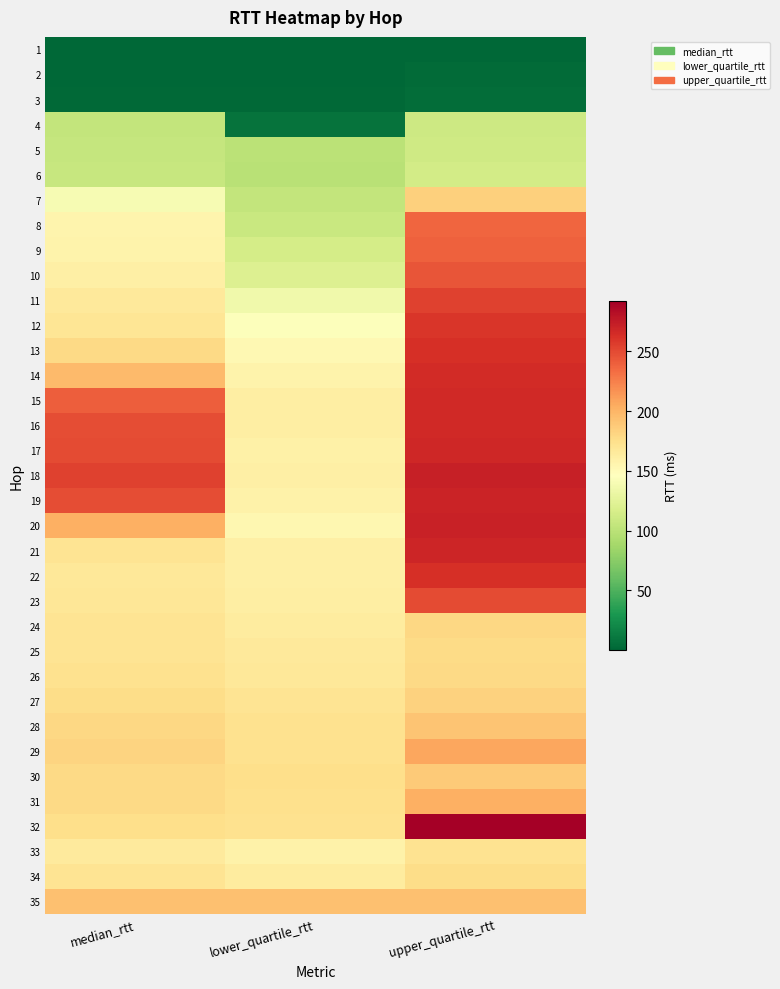

Reading left to right, transcribe all the data shown in this chart.

1: median_rtt=0.4	lower_quartile_rtt=0.3	upper_quartile_rtt=0.6
2: median_rtt=1.0	lower_quartile_rtt=0.4	upper_quartile_rtt=3.2
3: median_rtt=2.6	lower_quartile_rtt=1.7	upper_quartile_rtt=4.5
4: median_rtt=104.7	lower_quartile_rtt=8.1	upper_quartile_rtt=110.4
5: median_rtt=105.2	lower_quartile_rtt=99.5	upper_quartile_rtt=110.9
6: median_rtt=106.7	lower_quartile_rtt=98.6	upper_quartile_rtt=113.7
7: median_rtt=140.1	lower_quartile_rtt=104.1	upper_quartile_rtt=183.9
8: median_rtt=155.5	lower_quartile_rtt=108.4	upper_quartile_rtt=236.4
9: median_rtt=157.4	lower_quartile_rtt=115.3	upper_quartile_rtt=239.5
10: median_rtt=160.8	lower_quartile_rtt=120.3	upper_quartile_rtt=245.2
11: median_rtt=166.1	lower_quartile_rtt=135.5	upper_quartile_rtt=254.4
12: median_rtt=169.2	lower_quartile_rtt=144.8	upper_quartile_rtt=259.7
13: median_rtt=178.4	lower_quartile_rtt=152.5	upper_quartile_rtt=262.5
14: median_rtt=197.1	lower_quartile_rtt=156.5	upper_quartile_rtt=265.0
15: median_rtt=240.4	lower_quartile_rtt=161.4	upper_quartile_rtt=266.0
16: median_rtt=248.1	lower_quartile_rtt=162.1	upper_quartile_rtt=266.1
17: median_rtt=249.4	lower_quartile_rtt=159.3	upper_quartile_rtt=268.1
18: median_rtt=253.7	lower_quartile_rtt=160.7	upper_quartile_rtt=272.6
19: median_rtt=248.3	lower_quartile_rtt=158.1	upper_quartile_rtt=270.1
20: median_rtt=203.1	lower_quartile_rtt=154.0	upper_quartile_rtt=270.6
21: median_rtt=171.2	lower_quartile_rtt=160.7	upper_quartile_rtt=268.4
22: median_rtt=167.3	lower_quartile_rtt=160.0	upper_quartile_rtt=263.2
23: median_rtt=168.6	lower_quartile_rtt=161.9	upper_quartile_rtt=249.5
24: median_rtt=171.0	lower_quartile_rtt=164.1	upper_quartile_rtt=179.6
25: median_rtt=171.3	lower_quartile_rtt=166.1	upper_quartile_rtt=177.2
26: median_rtt=172.6	lower_quartile_rtt=167.7	upper_quartile_rtt=178.8
27: median_rtt=176.3	lower_quartile_rtt=170.4	upper_quartile_rtt=183.5
28: median_rtt=180.1	lower_quartile_rtt=173.2	upper_quartile_rtt=190.7
29: median_rtt=182.6	lower_quartile_rtt=172.5	upper_quartile_rtt=206.9
30: median_rtt=179.1	lower_quartile_rtt=174.8	upper_quartile_rtt=188.3
31: median_rtt=178.8	lower_quartile_rtt=174.5	upper_quartile_rtt=202.9
32: median_rtt=175.6	lower_quartile_rtt=173.1	upper_quartile_rtt=292.1
33: median_rtt=164.9	lower_quartile_rtt=158.5	upper_quartile_rtt=171.3
34: median_rtt=170.2	lower_quartile_rtt=163.7	upper_quartile_rtt=176.7
35: median_rtt=193.6	lower_quartile_rtt=193.6	upper_quartile_rtt=193.6